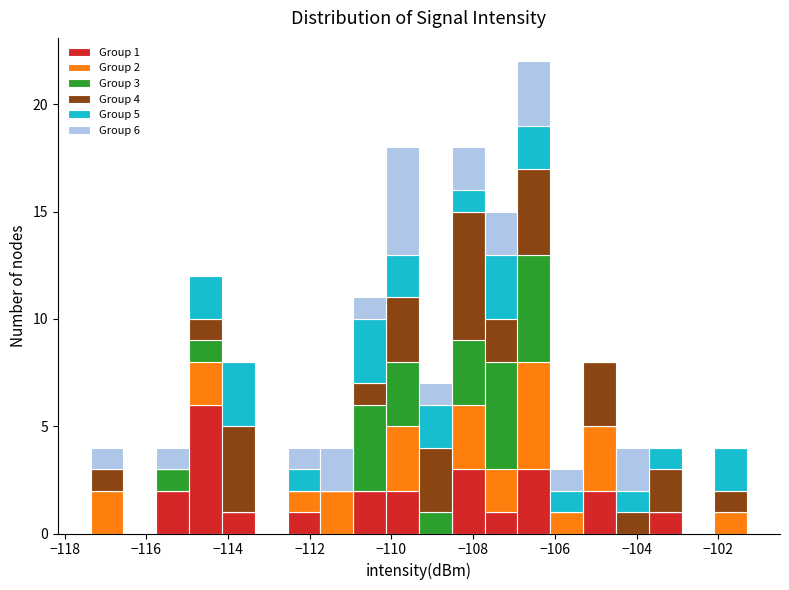

Which range on the x-axis has the tallest stacked bar (by total height)?

-107.0 to -106.2